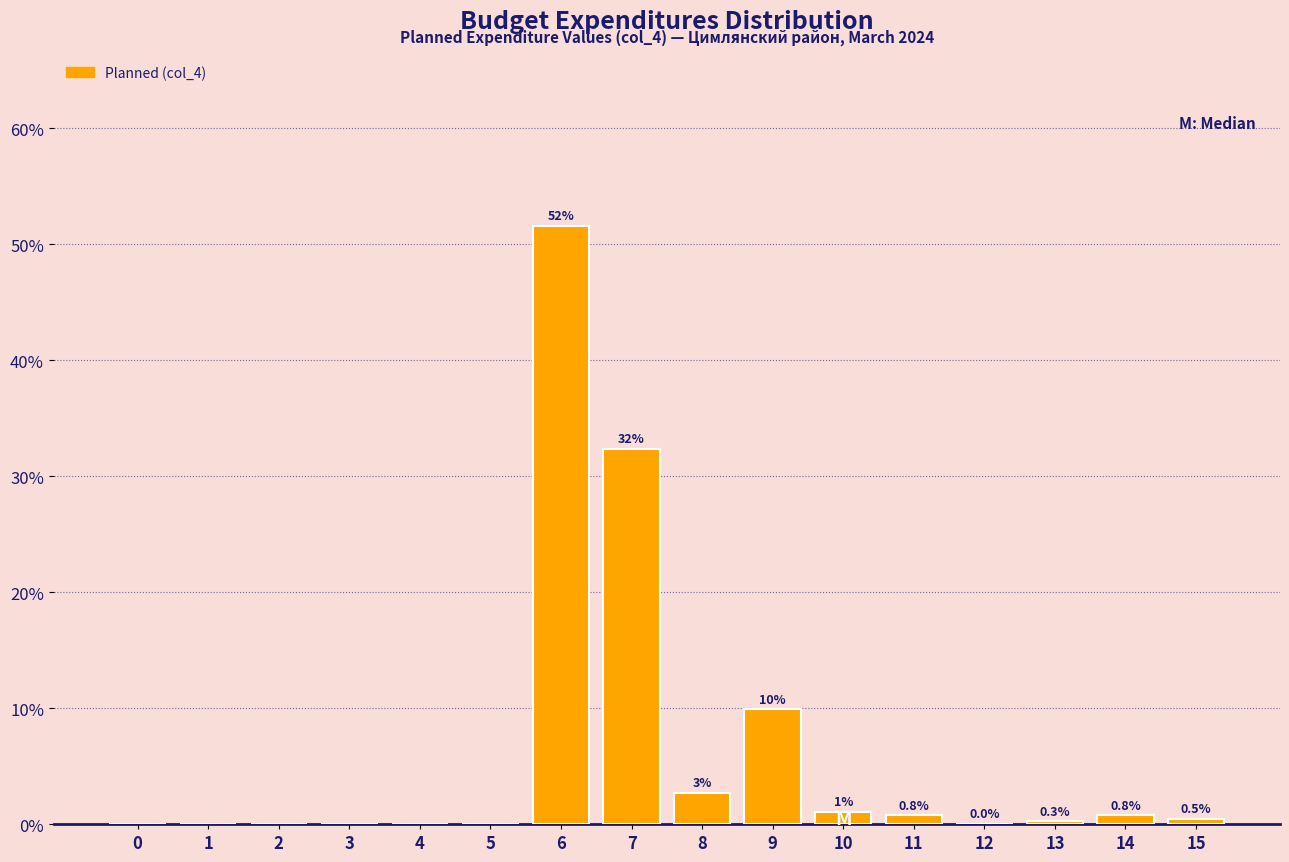

At which category does the chart reach its peak across all series?

6